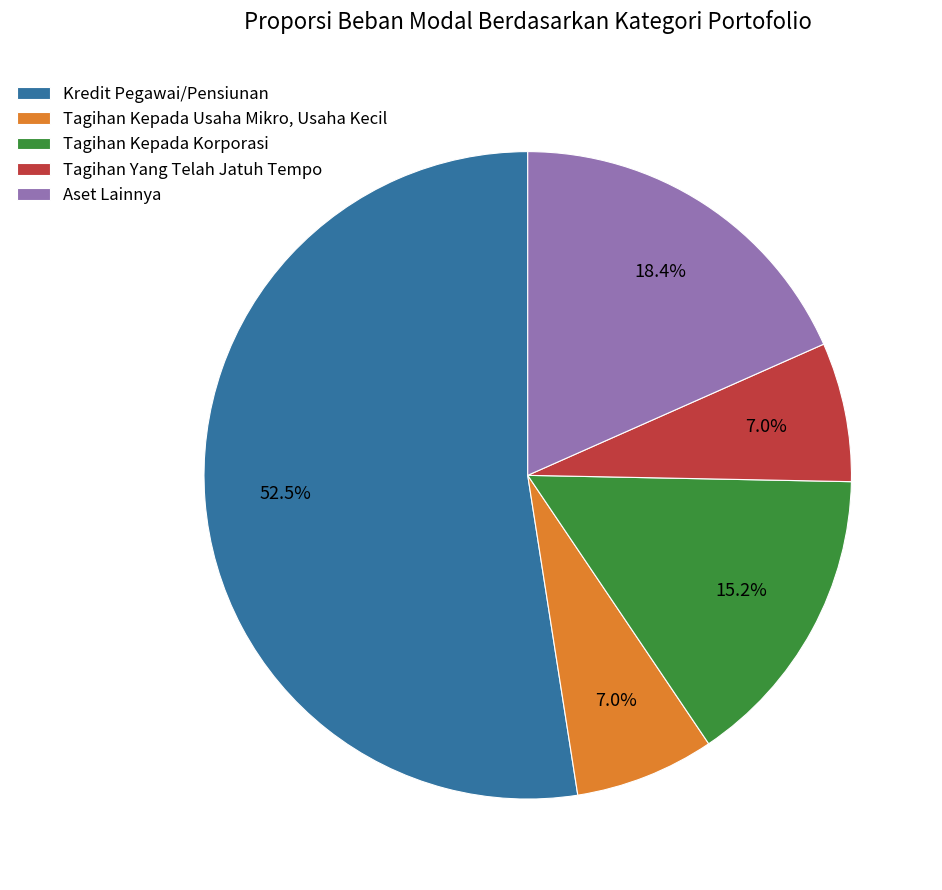

Which has a higher value, Kredit Pegawai/Pensiunan or Tagihan Kepada Korporasi?

Kredit Pegawai/Pensiunan